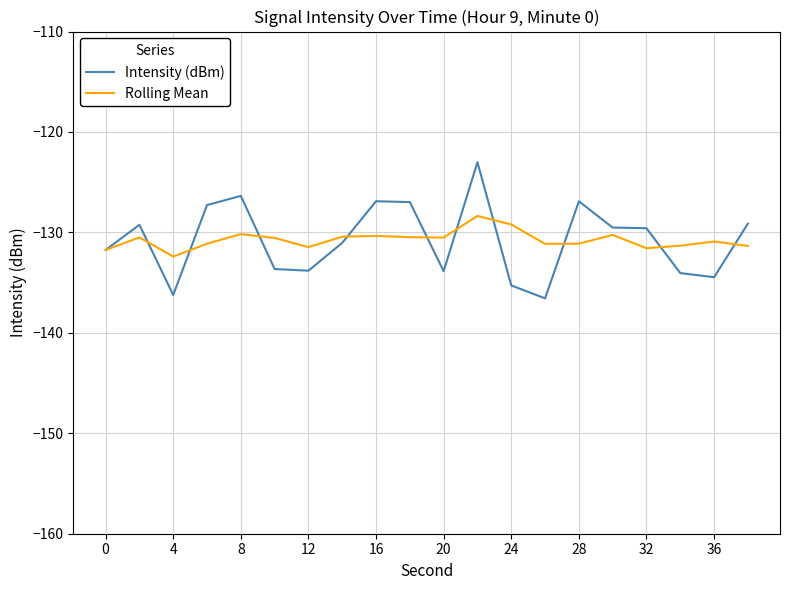

Rank the series by their maximum value, from highest to lowest.

Intensity (dBm), Rolling Mean